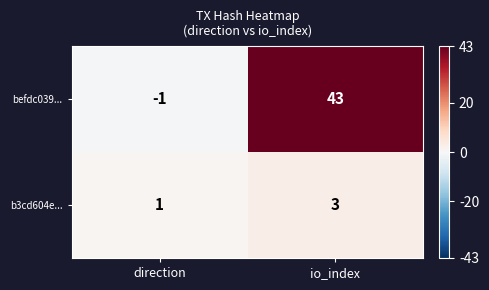

Where is b3cd604e... nearest to the value 2?

direction